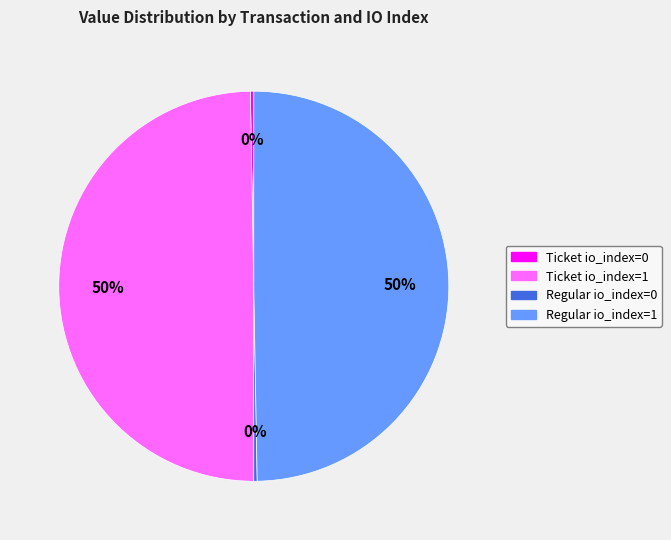

Is it true that Regular io_index=0 is 14% of the pie?

False